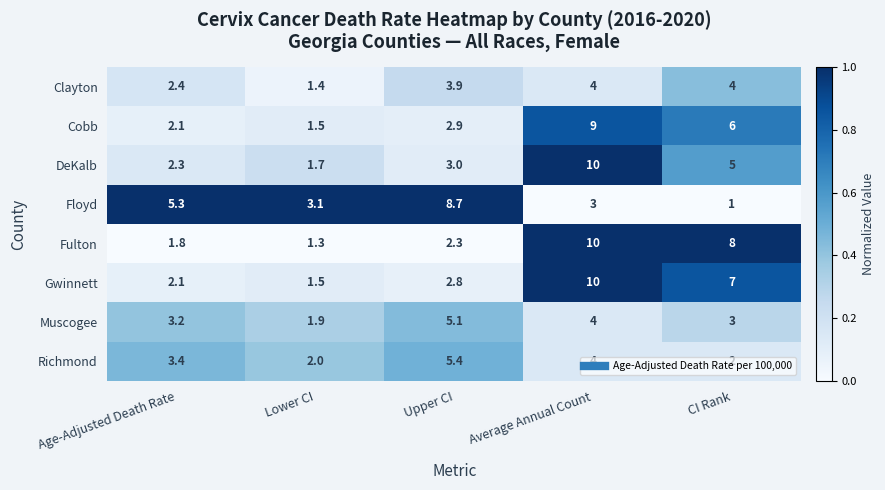

What is the total value across all series at Upper CI?

34.1